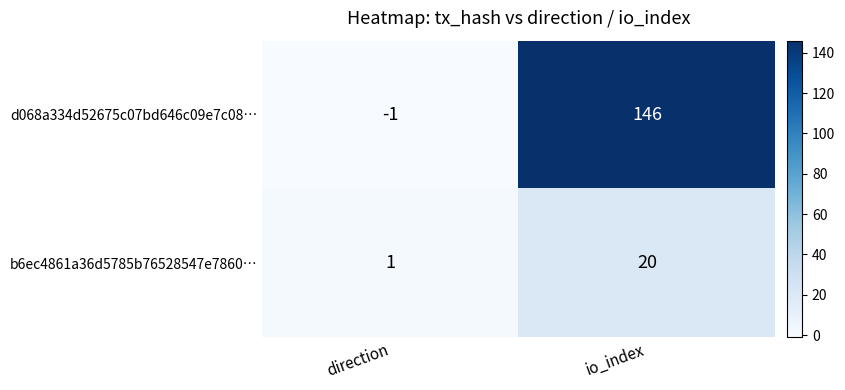

What is the difference between the maximum and minimum values in the d068a334d52675c07bd646c09e7c08… series?

147